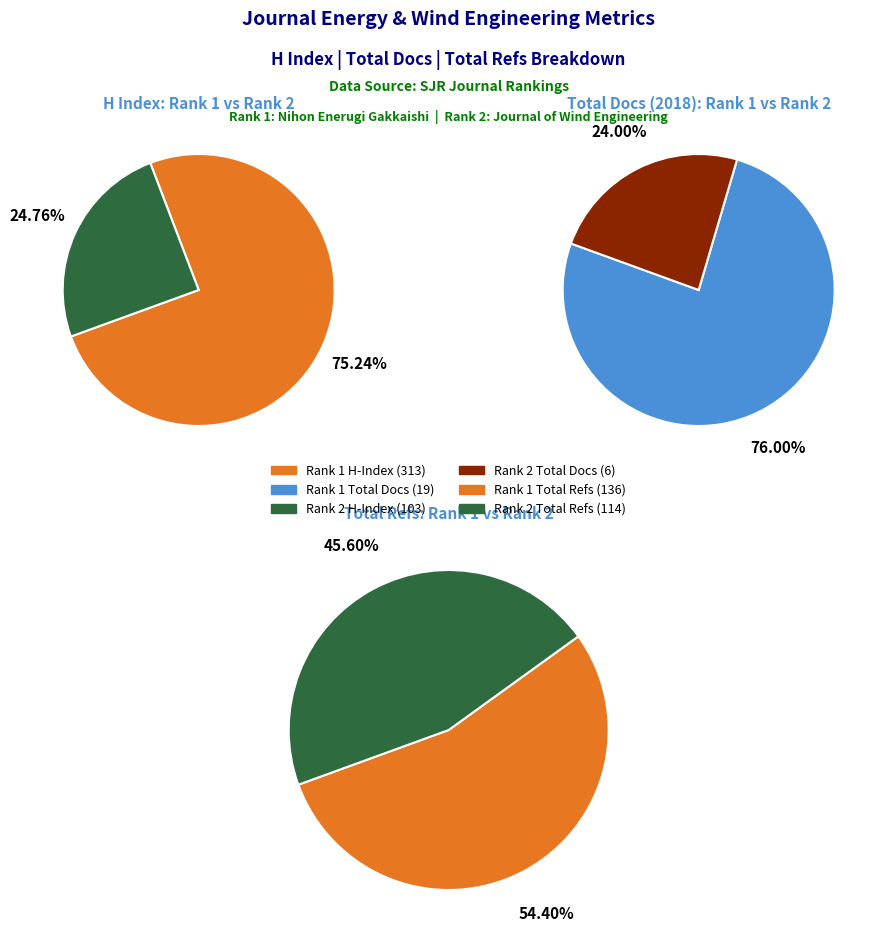

To the nearest percent, what is the difference between the Journal of Wind Engineering (Rank 2) and Nihon Enerugi Gakkaishi (Rank 1) slice percentages?

52%